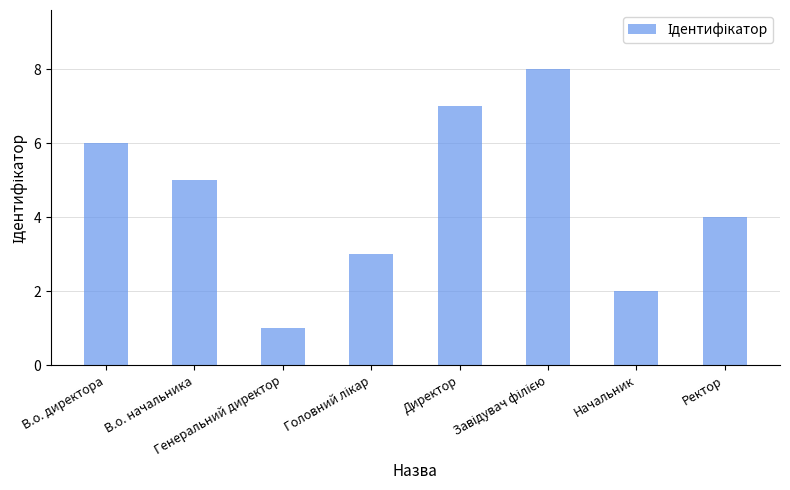

What is the difference between the maximum and minimum values?

7